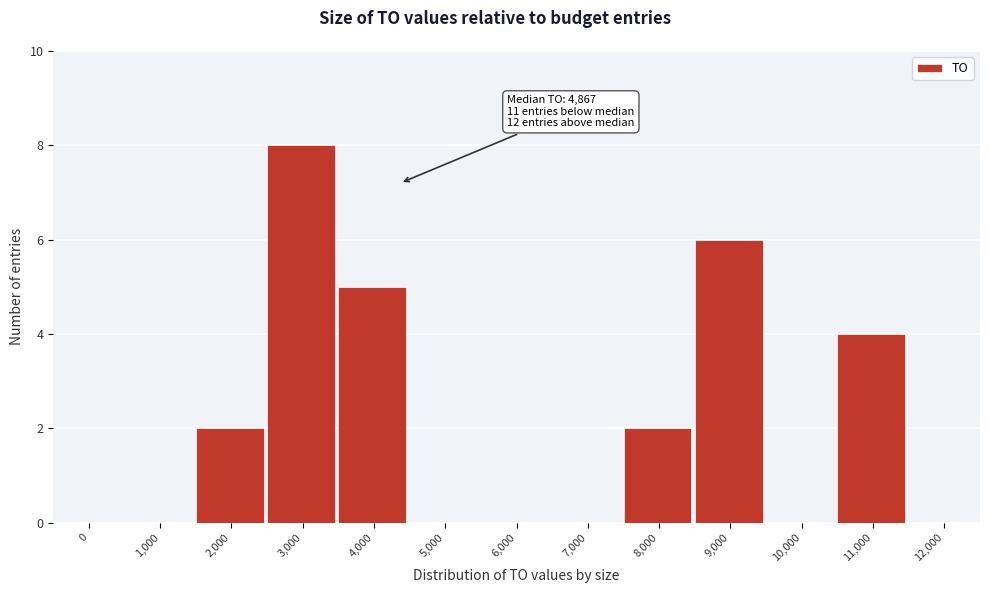

Reading left to right, list all the values displayed in this chart.

0=0	1,000=0	2,000=2	3,000=8	4,000=5	5,000=0	6,000=0	7,000=0	8,000=2	9,000=6	10,000=0	11,000=4	12,000=0